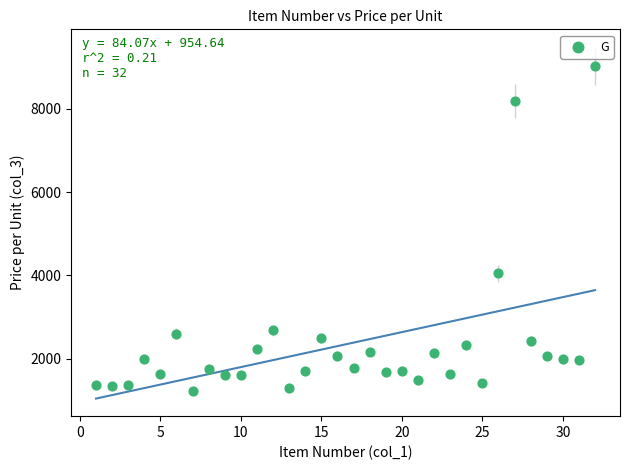

What Y value in the scatter plot is closest to 5135?

4051.2